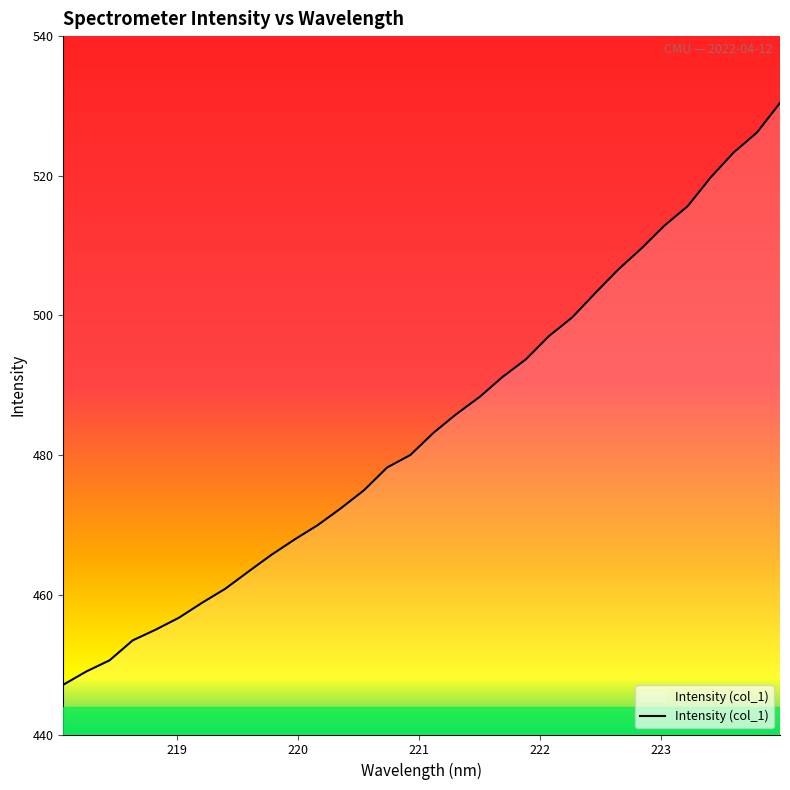

What is the greatest value displayed?

530.4